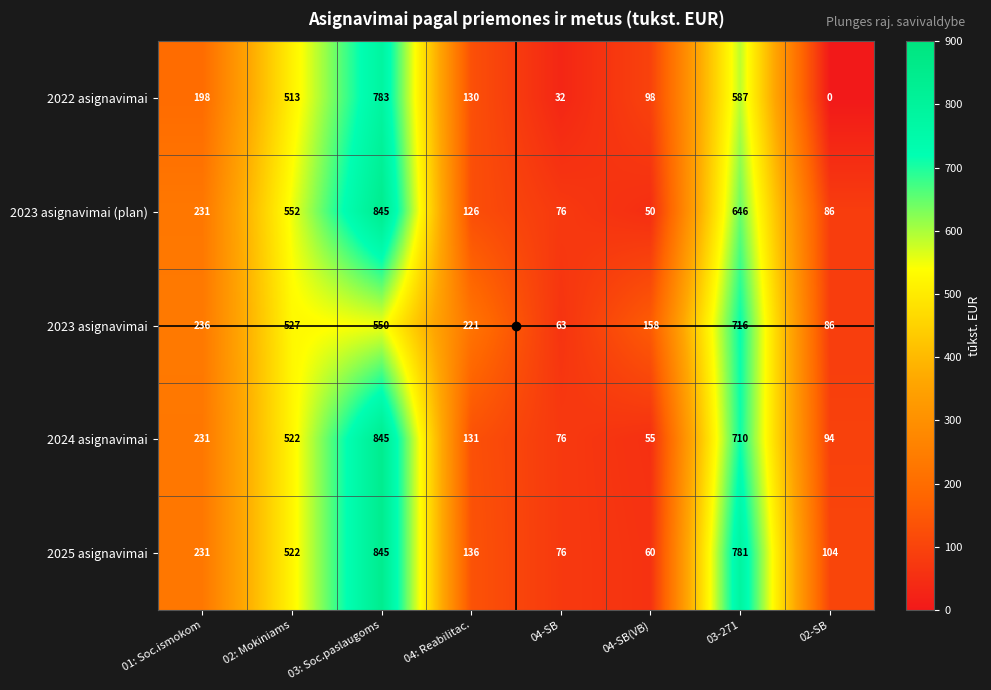

True or false: 2023 asignavimai has a value of 243 at 02: Mokiniams.

False